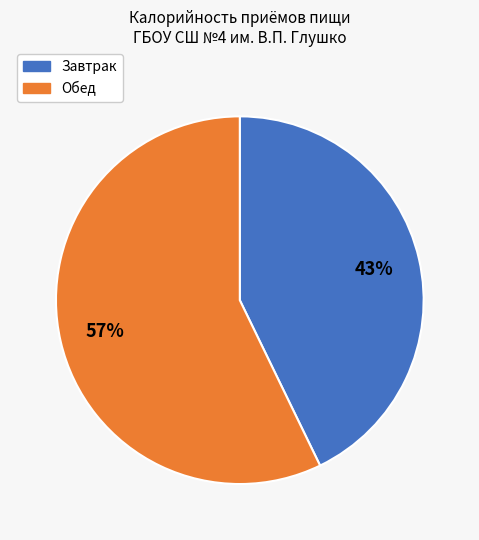

To the nearest percent, what is the difference between the Завтрак and Обед slice percentages?

14%